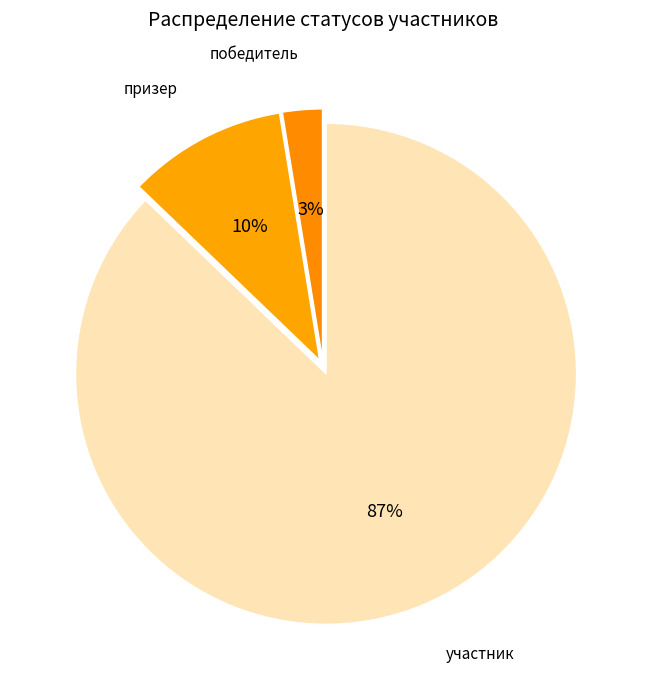

Count the number of slices in the pie.

3